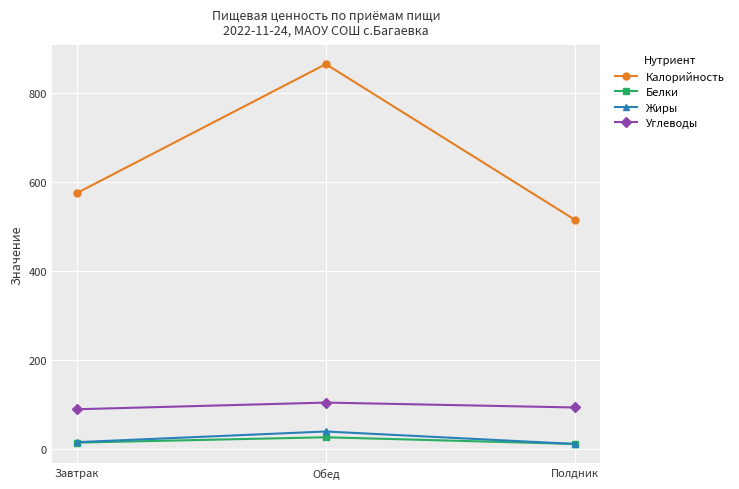

Which series changed the most between Завтрак and Обед?

Калорийность